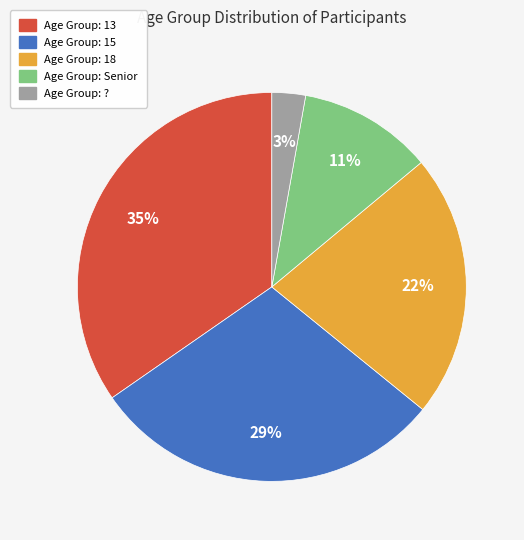

Does any single category account for the majority?

No